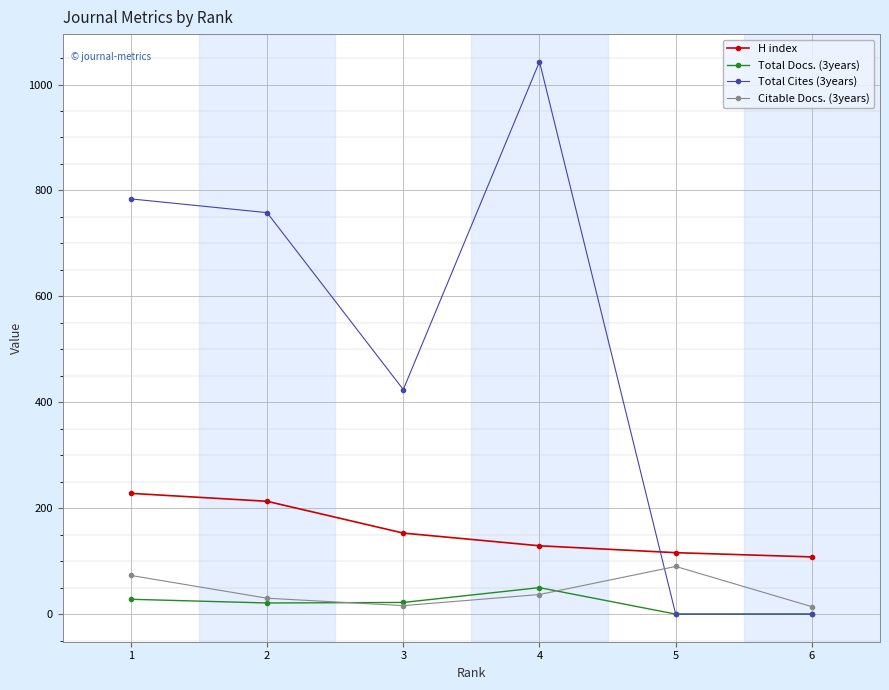

Which series ends up on top after the final intersection of Citable Docs. (3years) and Total Cites (3years)?

Citable Docs. (3years)